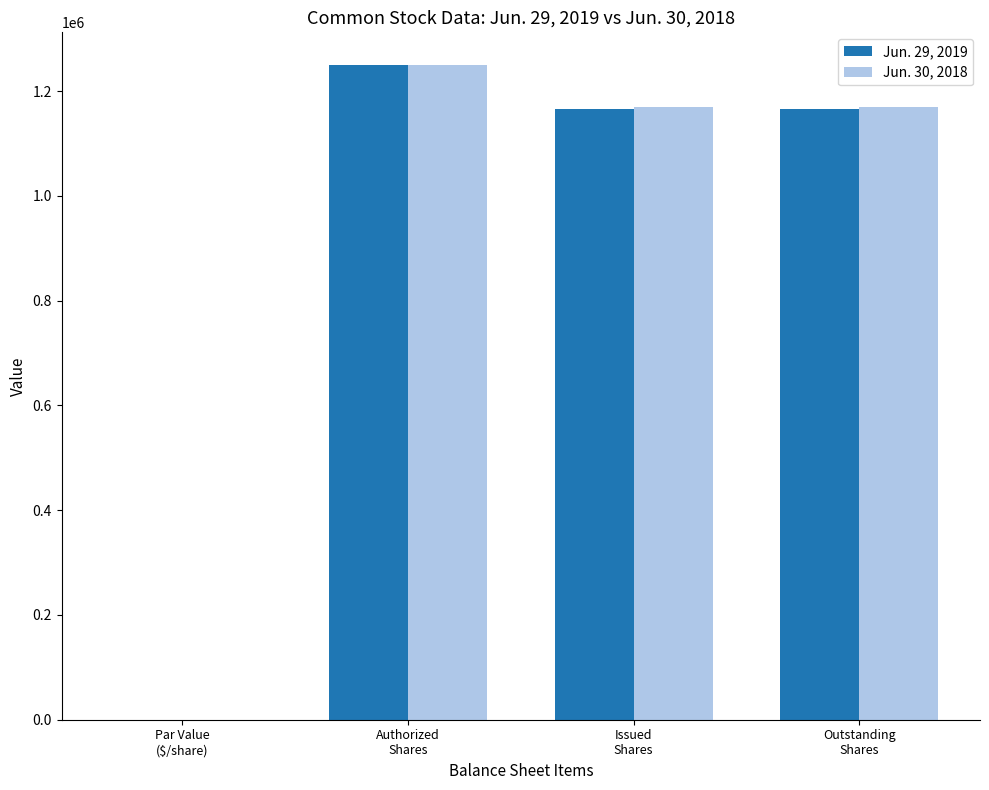

How many distinct data groups are displayed?

2